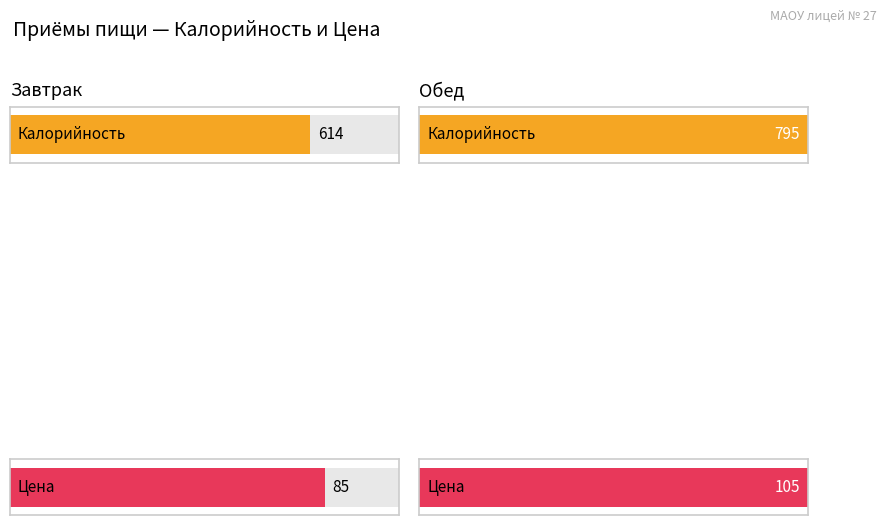

Between Завтрак and Обед, which is larger?

Обед